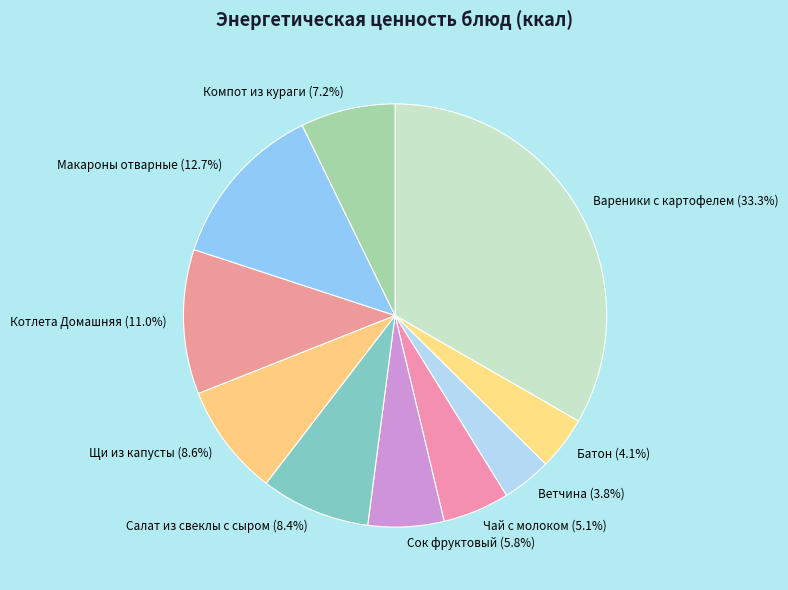

Which category has the biggest portion of the pie?

Вареники с картофелем (33.3%)